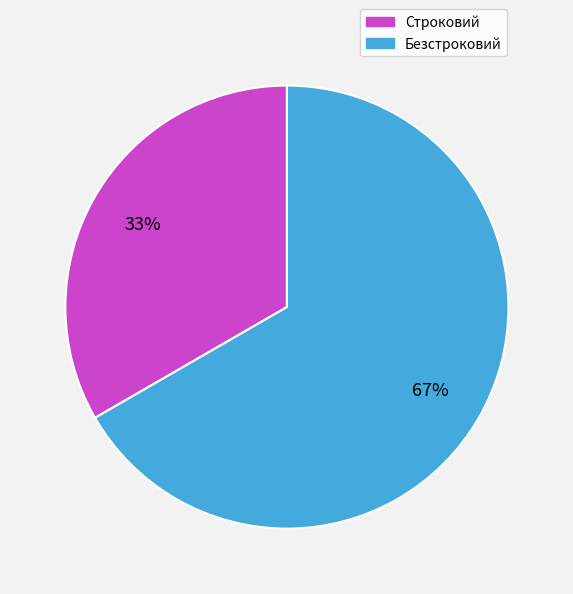

To the nearest percent, what is the combined percentage of Безстроковий and Строковий?

100%